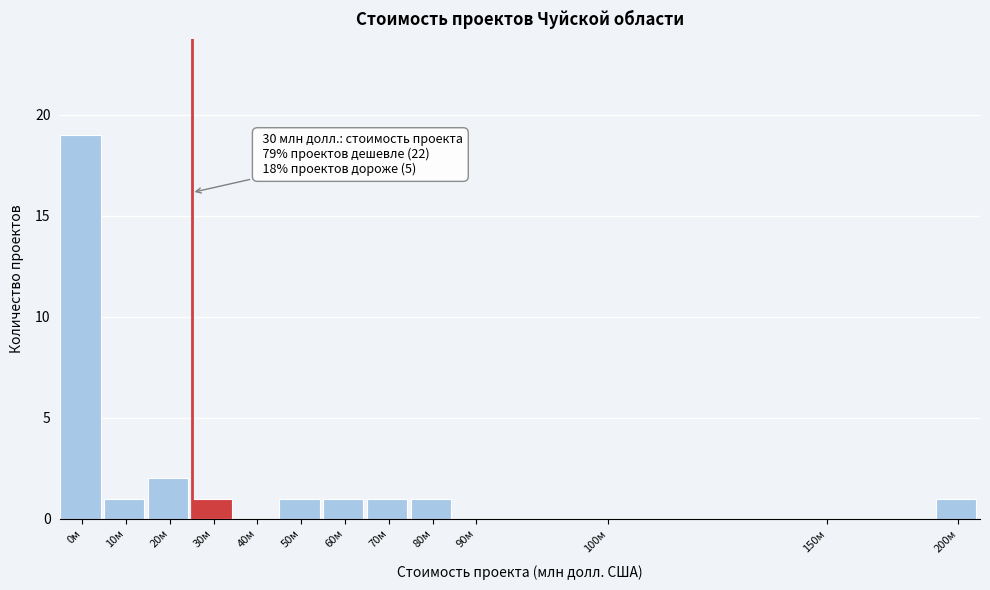

Reading left to right, transcribe all the data shown in this chart.

0м=19	10м=1	20м=2	30м=1	40м=0	50м=1	60м=1	70м=1	80м=1	90м=0	100м=0	150м=0	200м=1